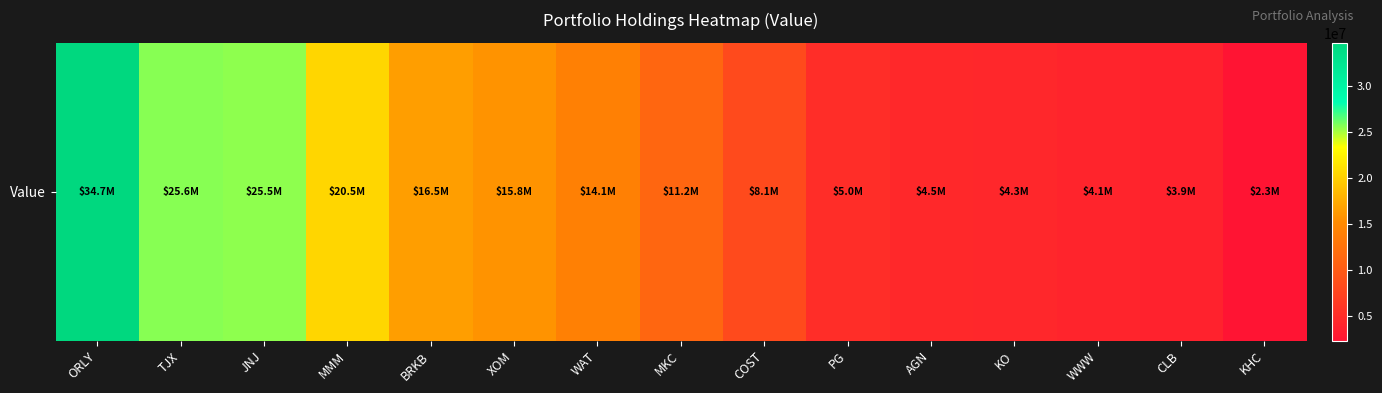

What is the change in value from ORLY to MKC?

-23465000